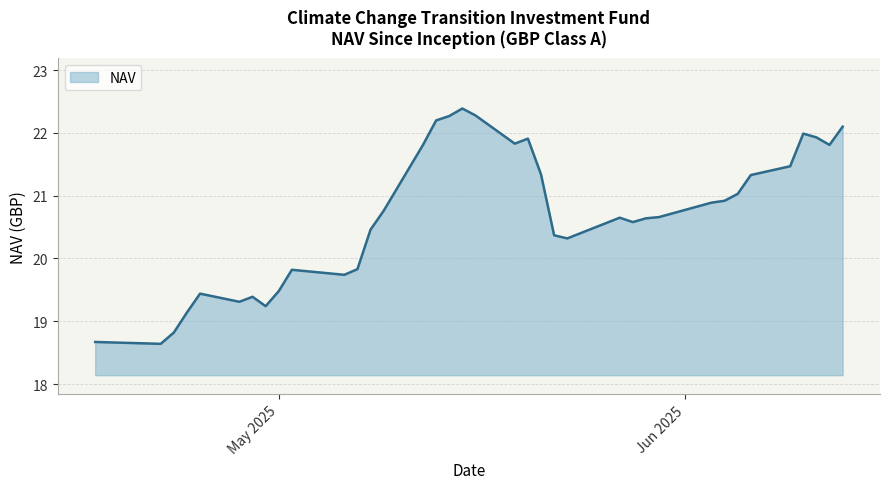

Count the number of values greater than 20.

25